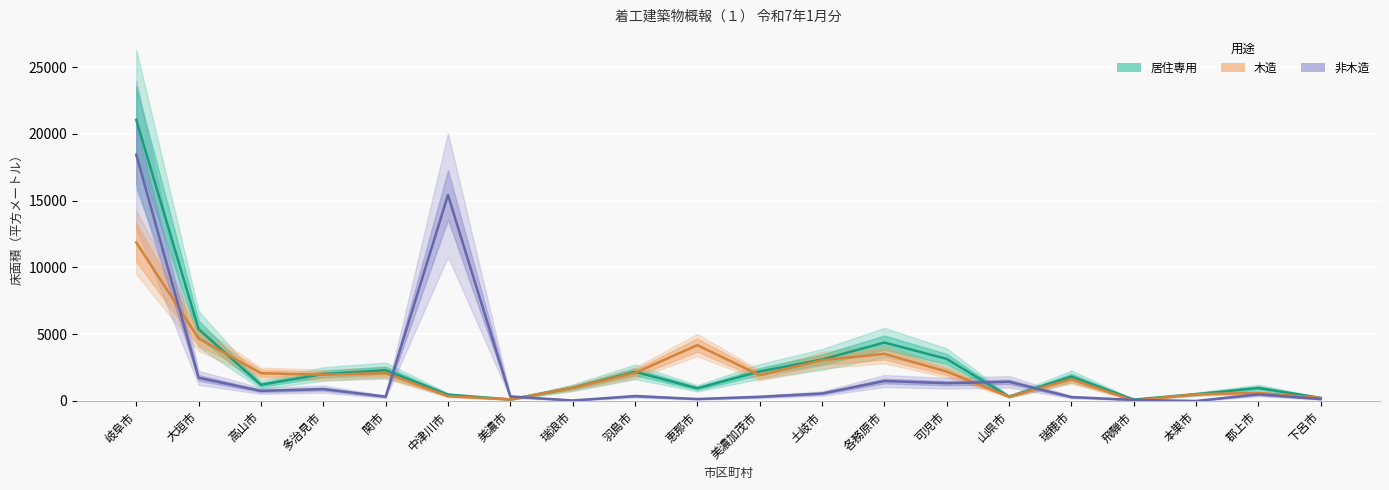

Which series ends up on top after the final intersection of 木造 and 居住専用?

居住専用